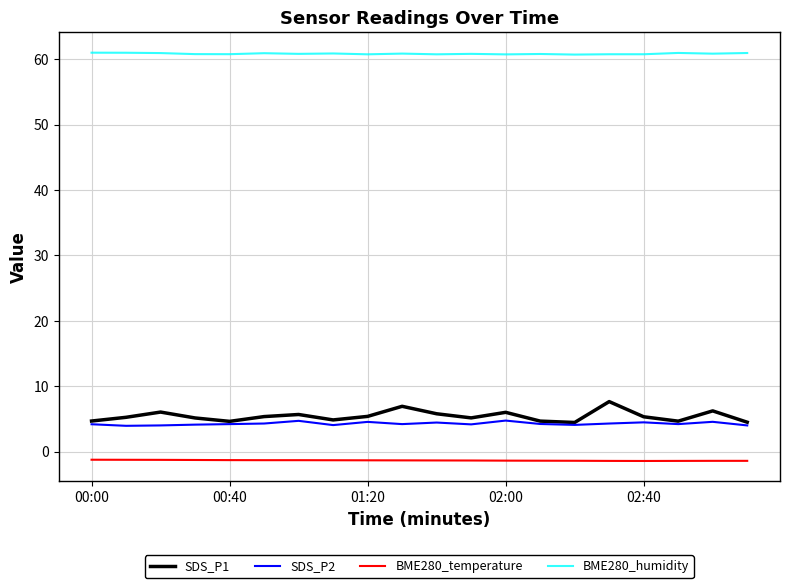

True or false: BME280_humidity and SDS_P1 cross at least once.

False